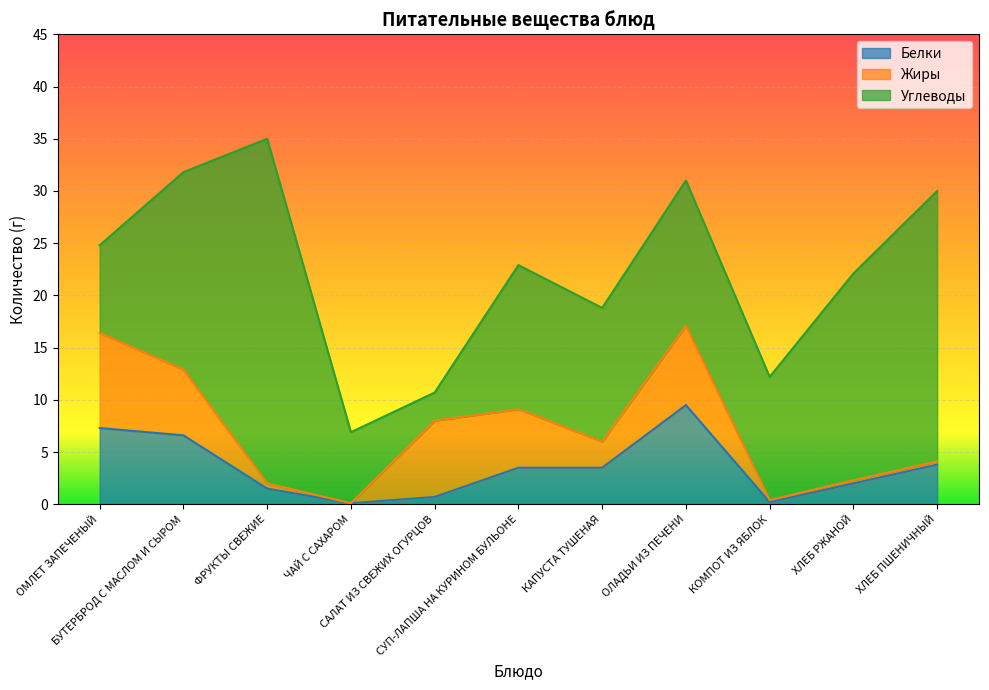

What is the difference between the second highest and second lowest values in the Углеводы series?

19.1